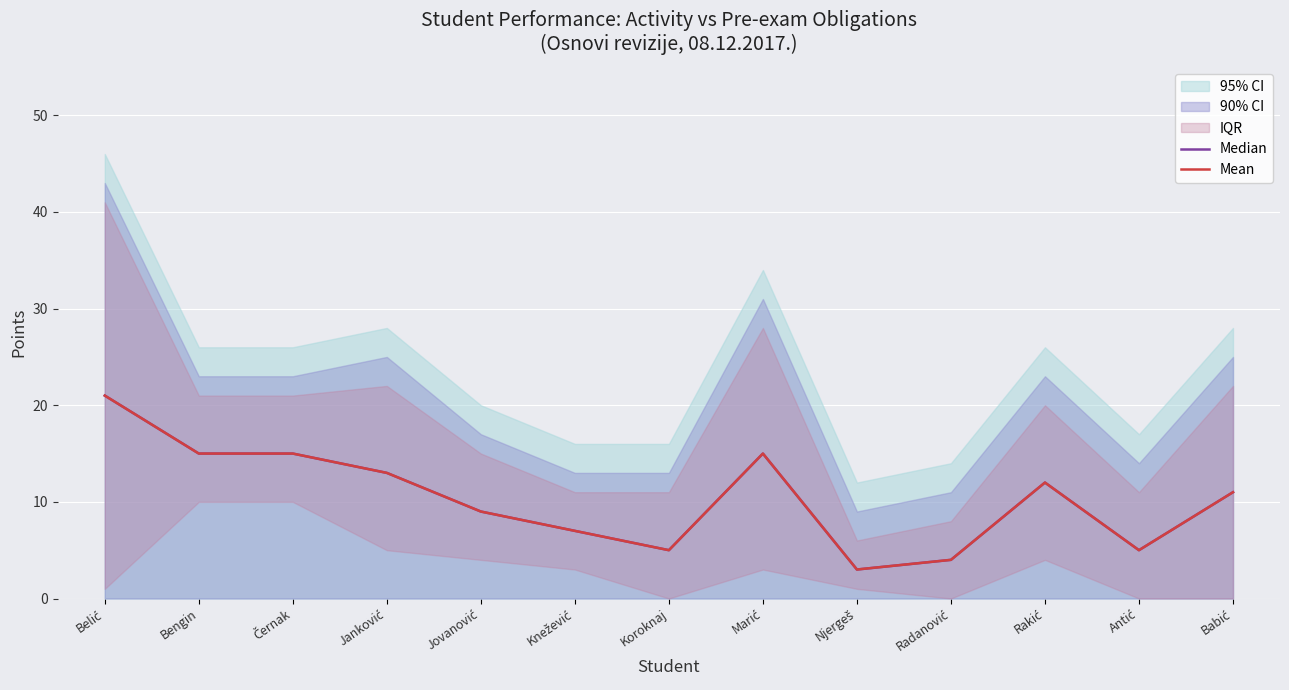

What is the label of the 9th point from the left?

Njergeš